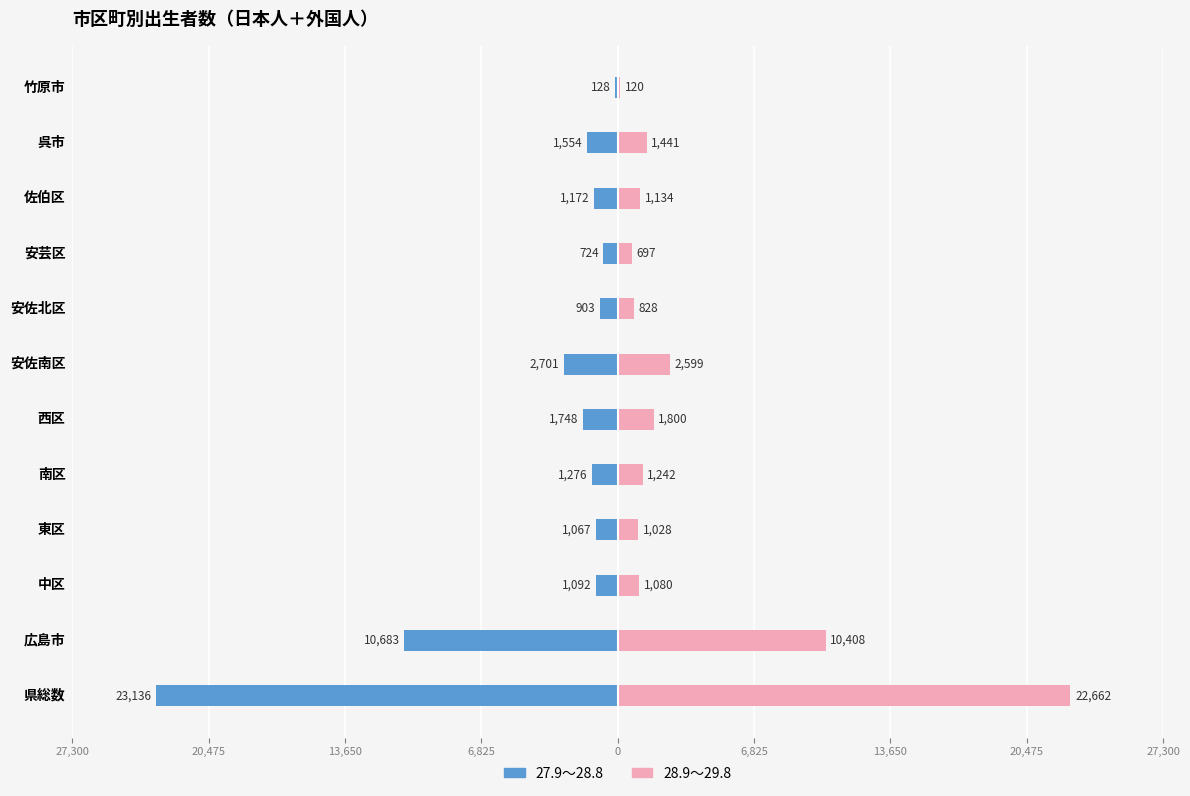

Reading left to right, extract all data points from this chart.

27.9～28.8: -23136	-10683	-1092	-1067	-1276	-1748	-2701	-903	-724	-1172	-1554	-128
28.9～29.8: 22662	10408	1080	1028	1242	1800	2599	828	697	1134	1441	120